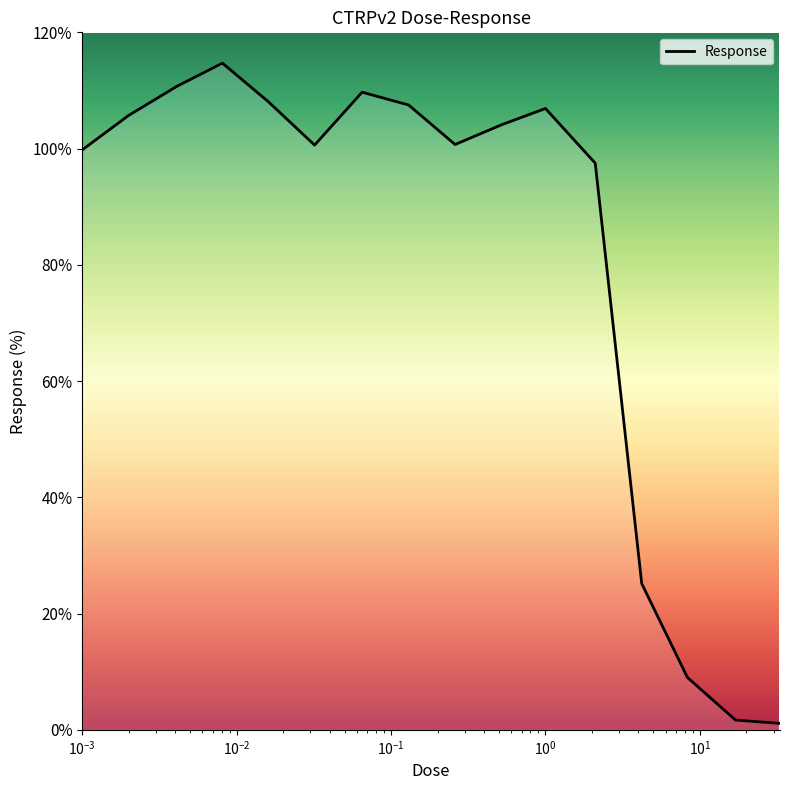

What is the difference between the maximum and minimum values?

113.6